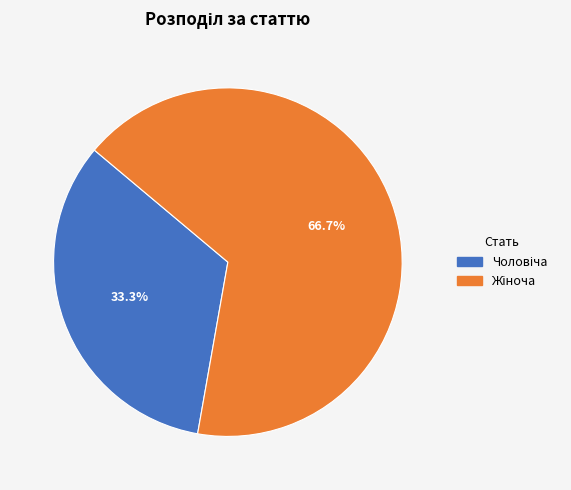

Is there a majority slice in this chart?

Yes